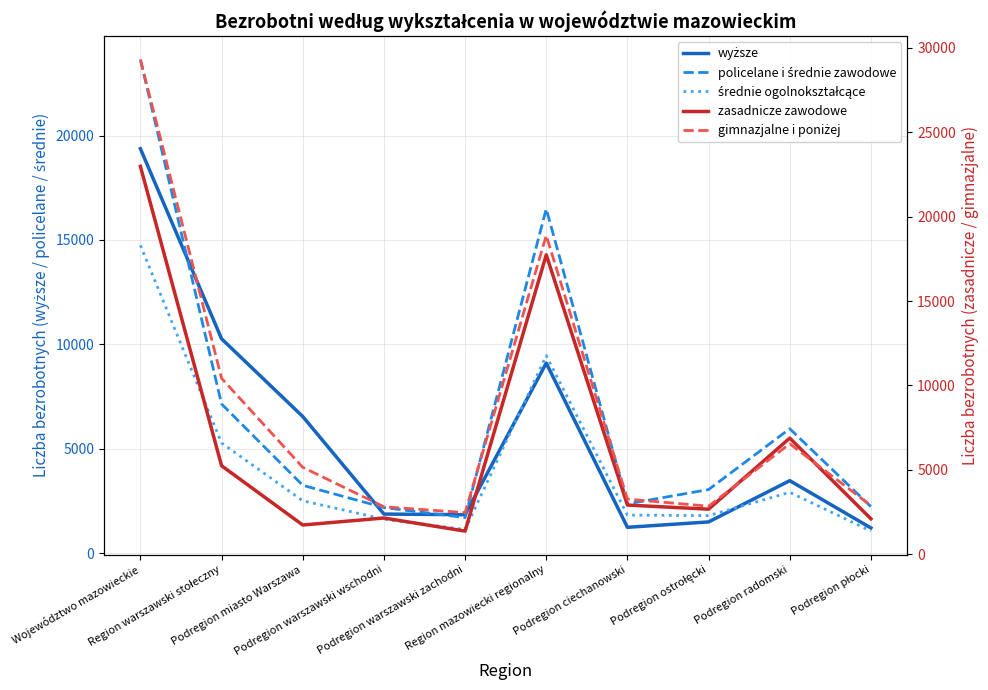

Where is the first local maximum for wyższe?

Region mazowiecki regionalny